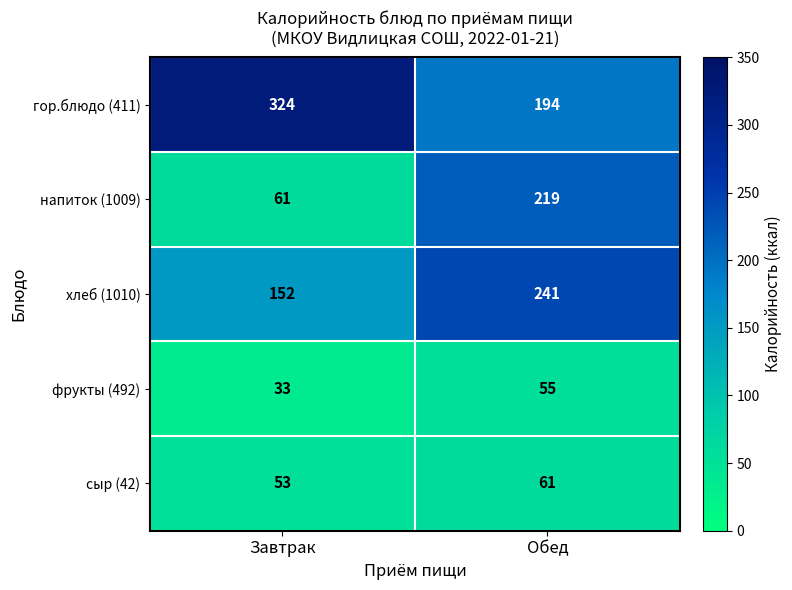

Rank the series by their maximum value, from highest to lowest.

гор.блюдо (411), хлеб (1010), напиток (1009), сыр (42), фрукты (492)